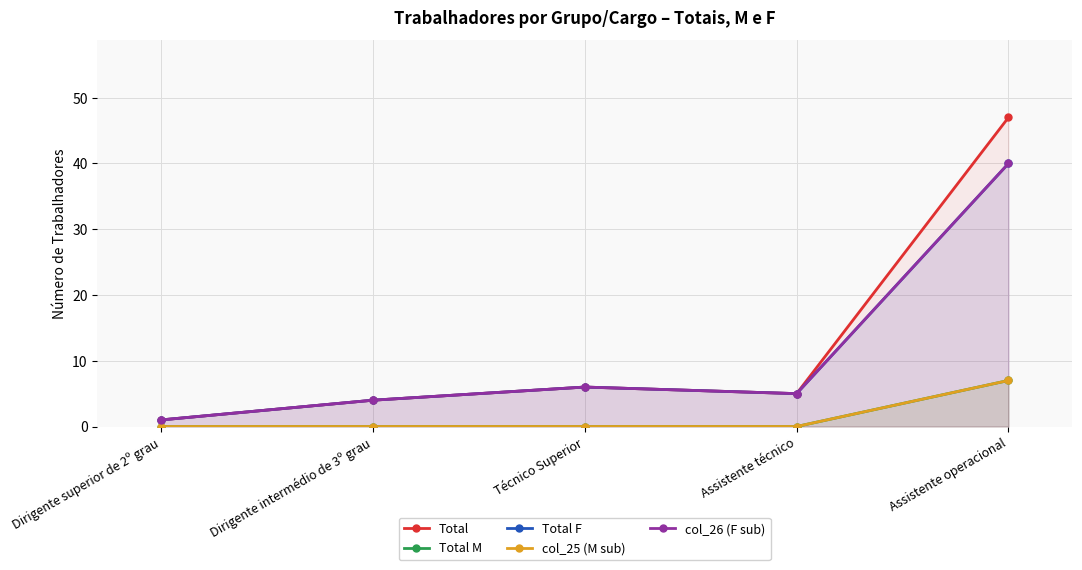

What is the label of the 2nd point from the right?

Assistente técnico